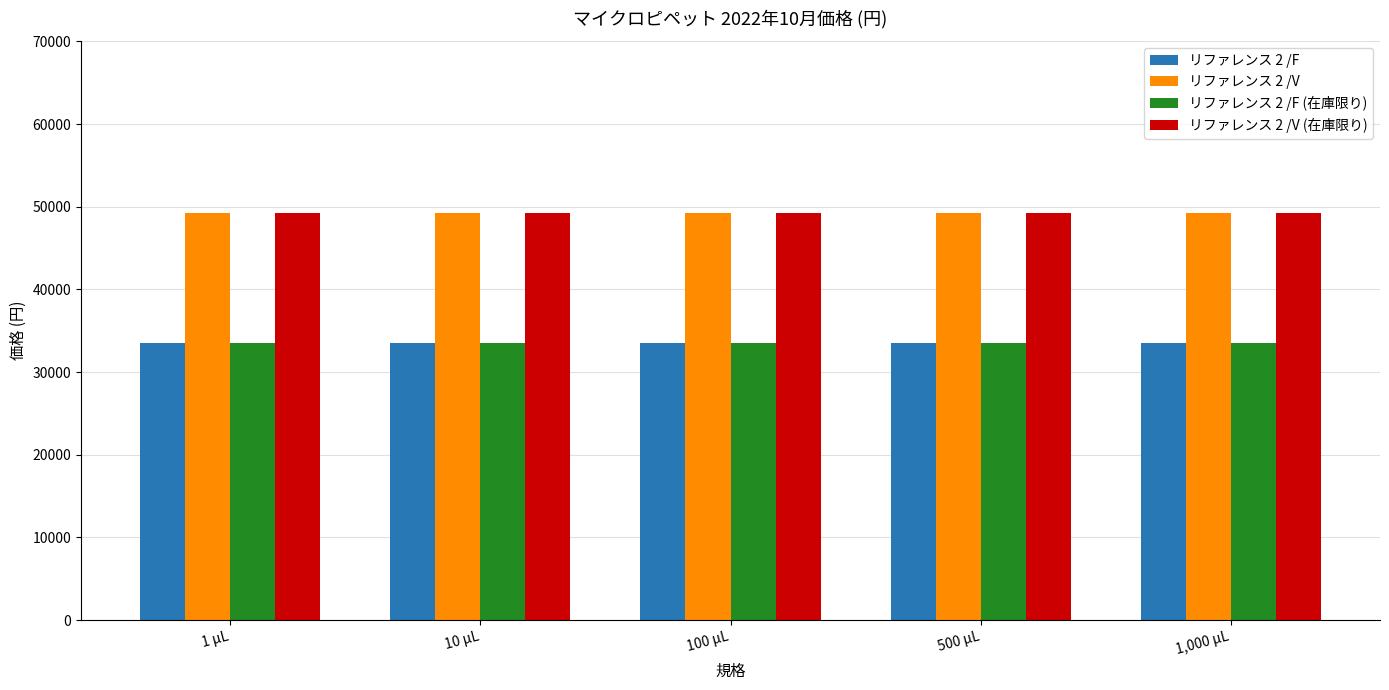

What is the value of the リファレンス 2 /F bar at the 2nd from the left?

33500